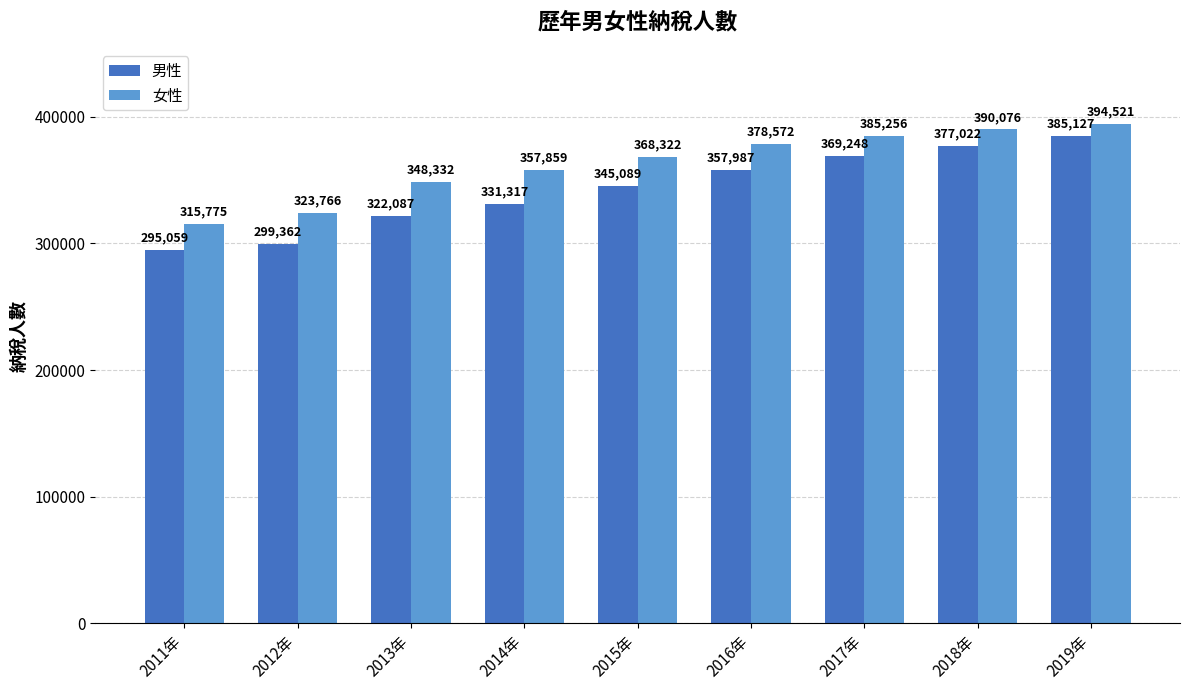

The 女性 series shows 162513 at 2019年. True or false?

False